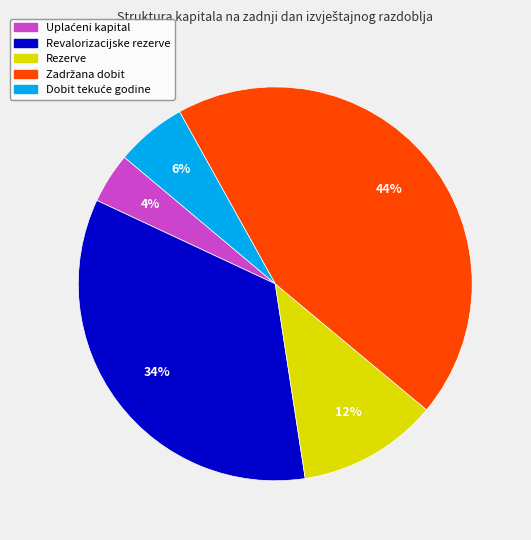

To the nearest percent, what percentage of the pie is Revalorizacijske rezerve?

34%